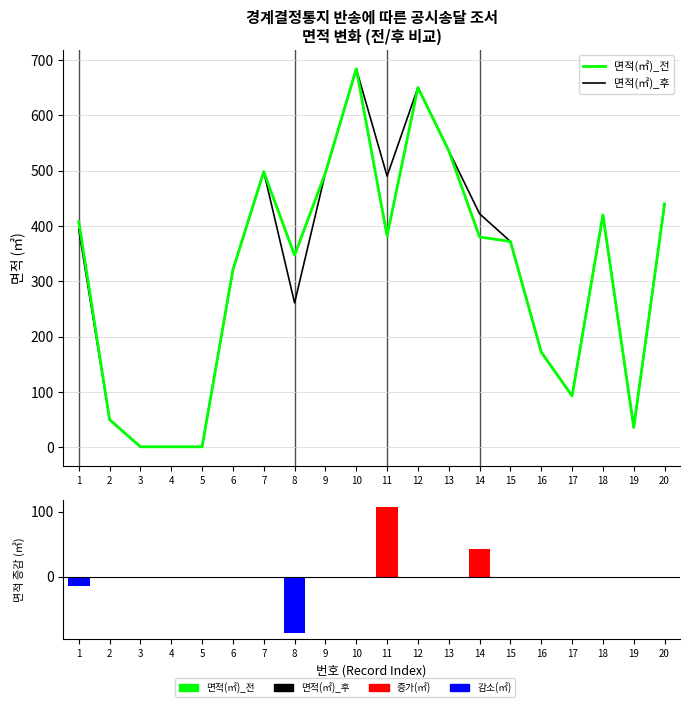

What is the total value across all series at 1?

774